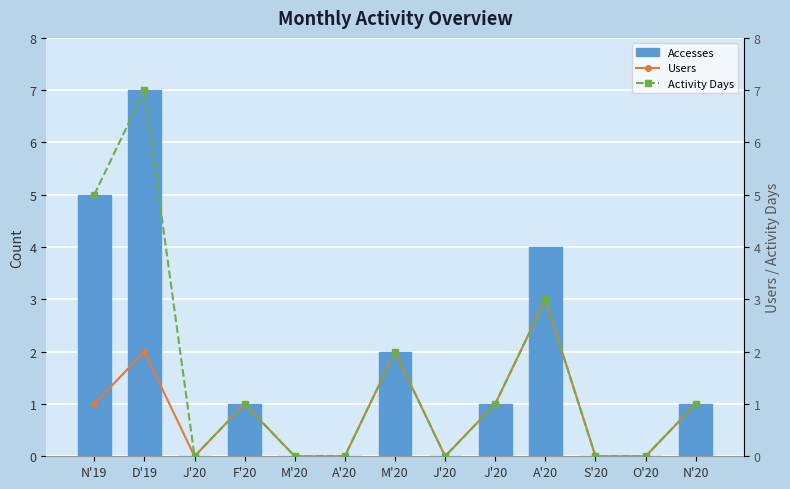

Which series has the largest total across all categories?

Accesses